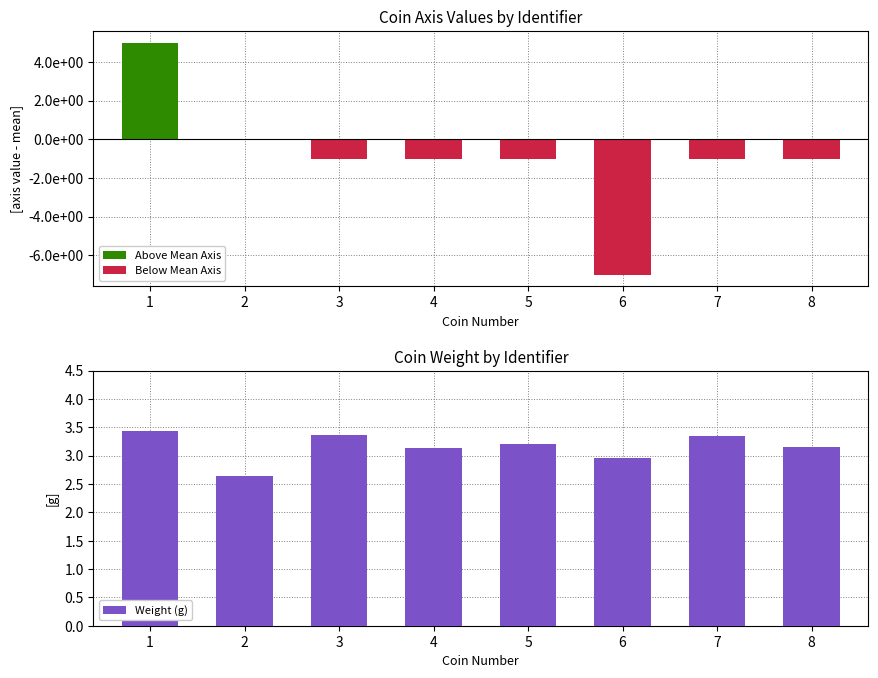

How many Below Mean Axis values are between -1 and 0?

7